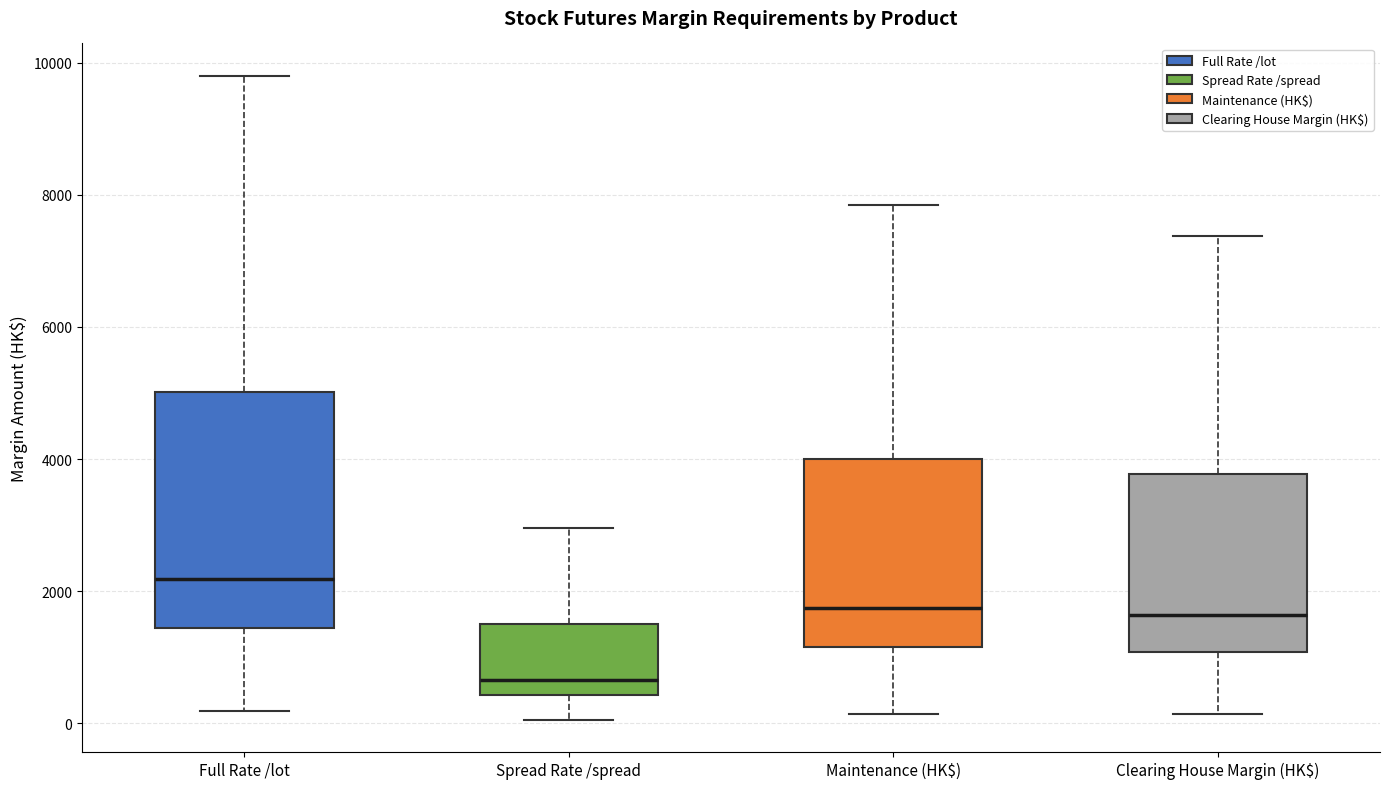

Reading left to right, read every box against the y-axis: the position of its median line, the range the box covers, and the ends of its whiskers. The values are not printed on the chart, so give them approximately, as read against the axis.

Full Rate /lot: median 2200, box 1400 to 5000, whiskers 200 to 9800
Spread Rate /spread: median 600, box 400 to 1600, whiskers 0 to 3000
Maintenance (HK$): median 1800, box 1200 to 4000, whiskers 200 to 7800
Clearing House Margin (HK$): median 1600, box 1000 to 3800, whiskers 200 to 7400